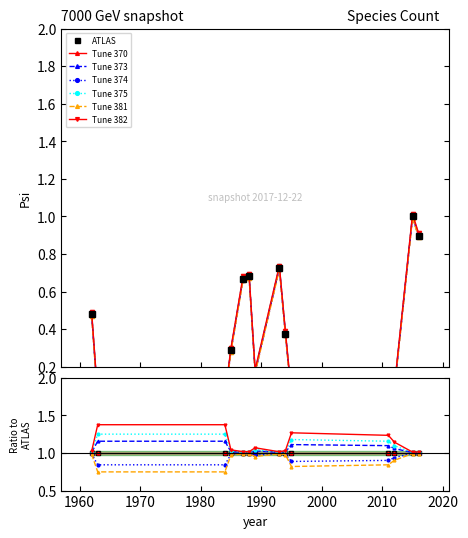

What is the difference between the values at 2016 and 1994?

0.5